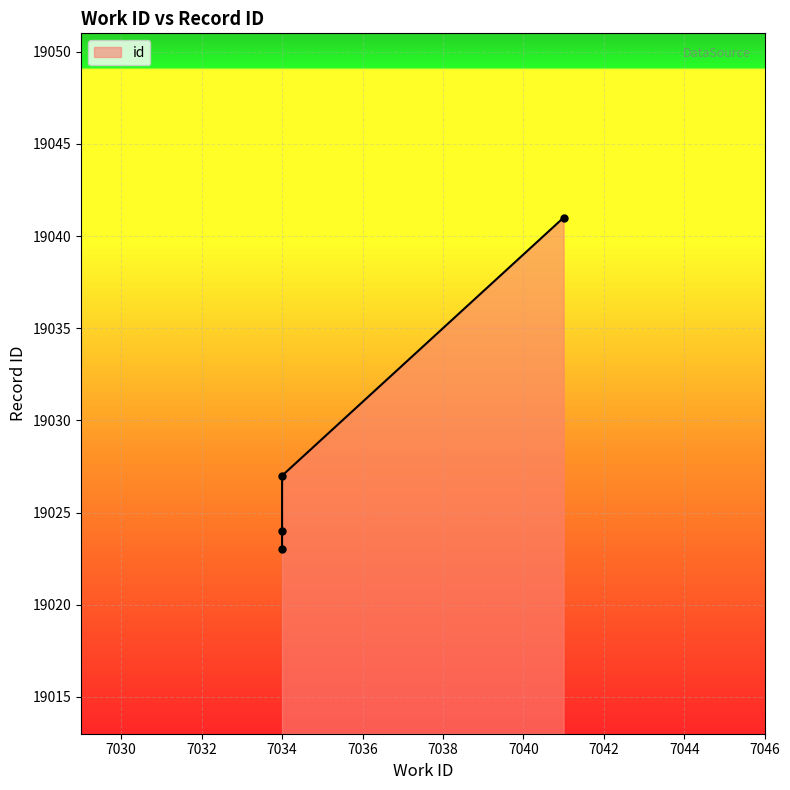

What is the sum of the values at 7034 and 7034?

38050